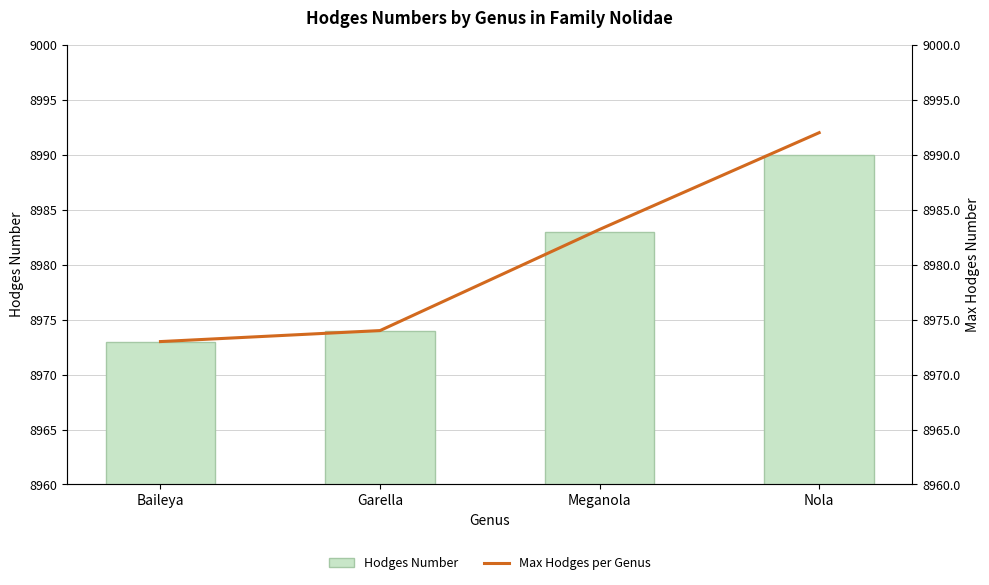

Is it true that Max Hodges per Genus equals 5789.4 at Garella?

False